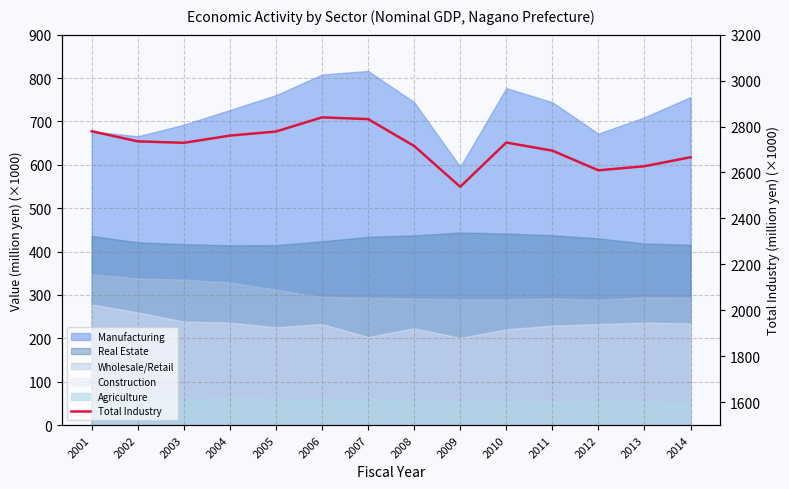

The chart shows a value of 2779.4 at 2001. True or false?

True